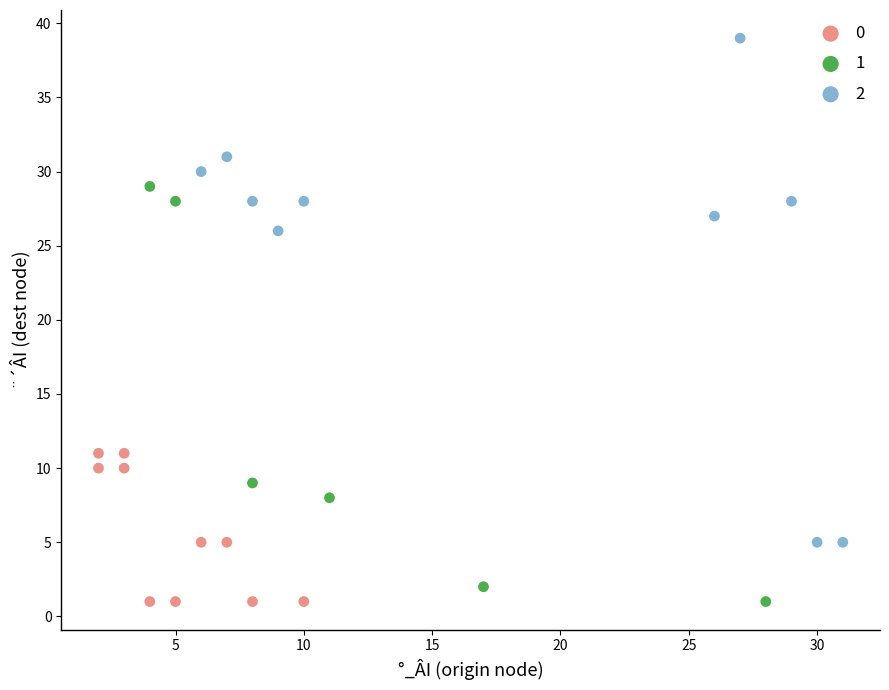

What are all the series names shown in the legend?

0, 1, 2